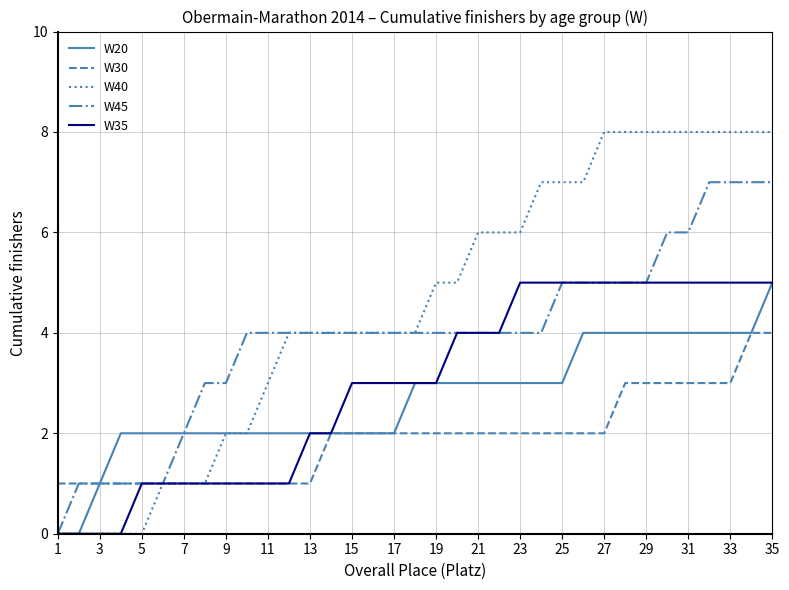

What is the greatest value displayed?

8